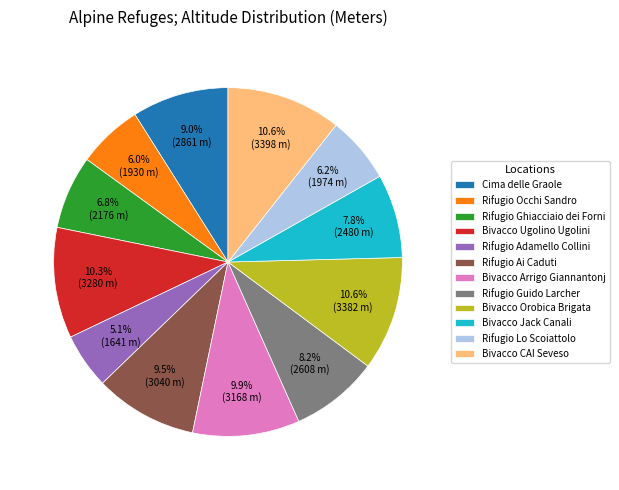

To the nearest percent, what percentage of the pie is Rifugio Lo Scoiattolo?

6%